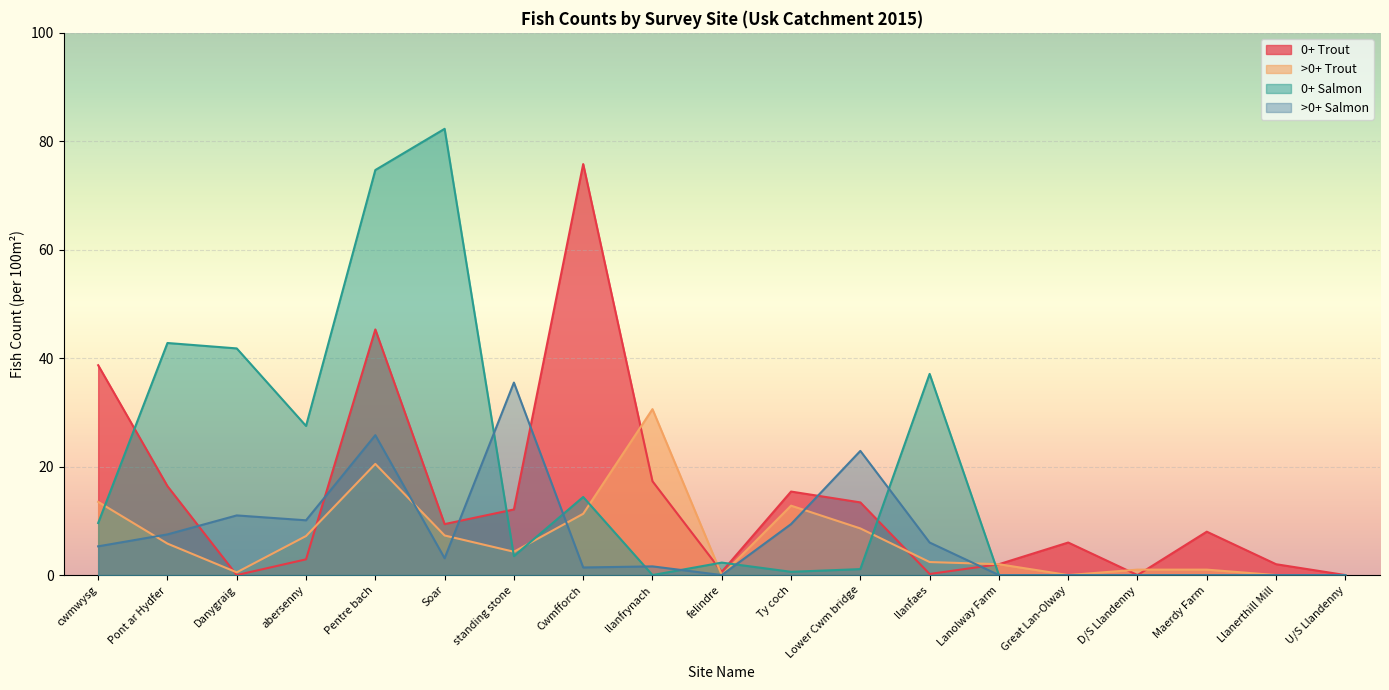

What position from the right is llanfaes?

7